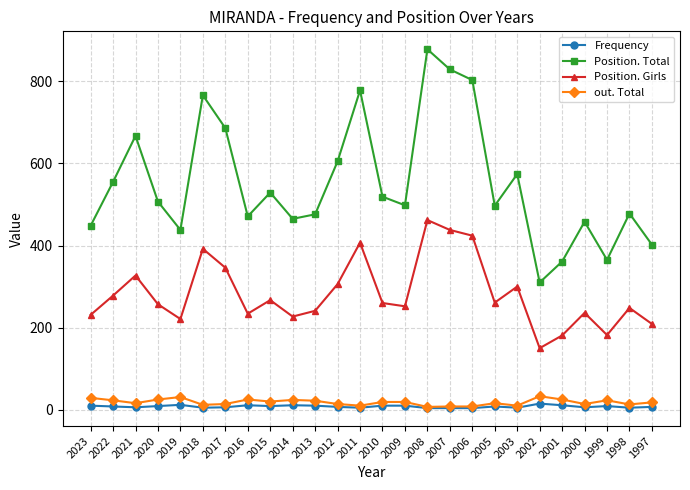

What is the sum of the Position. Total values at 2020 and 2002?

817